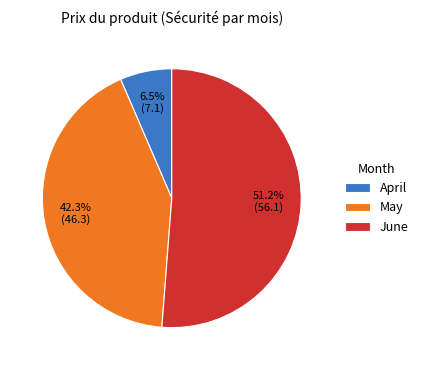

Do April and June together represent more than half of the pie?

Yes